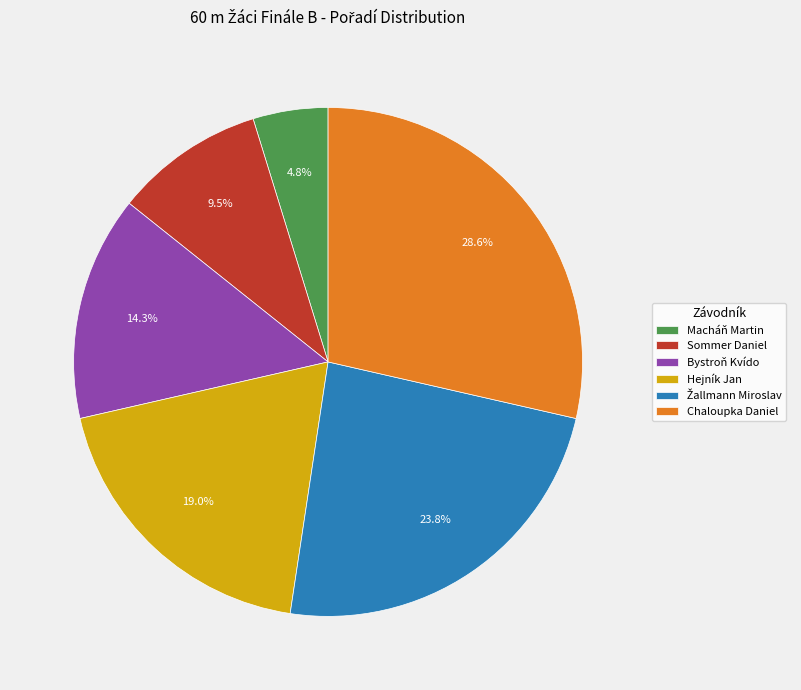

What percentage is the Macháň Martin slice, to the nearest percent?

5%